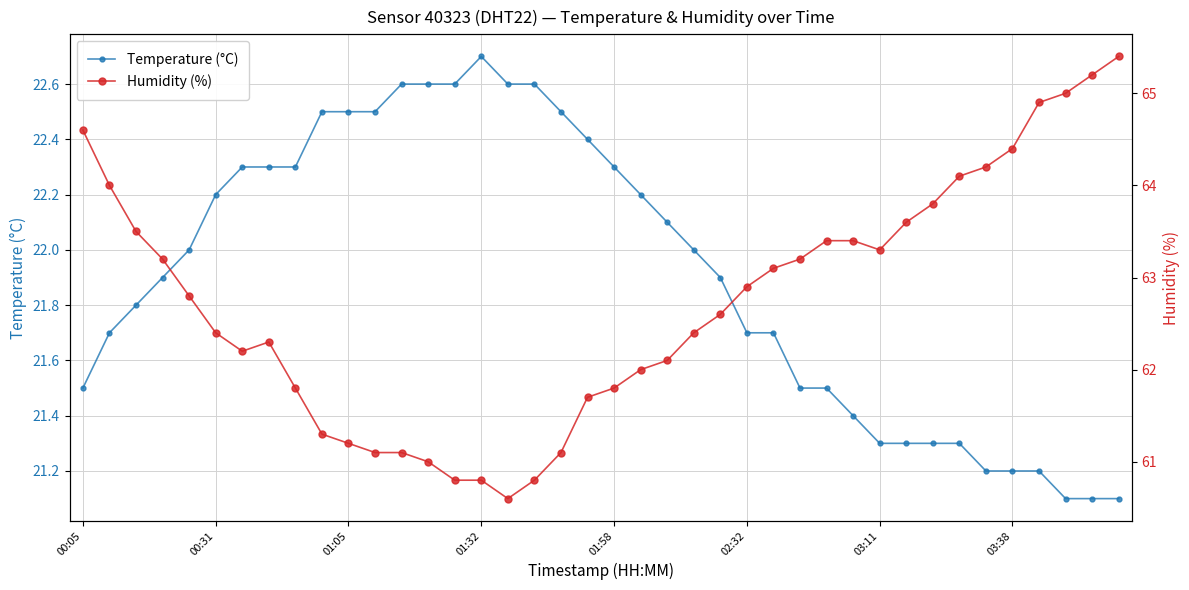

What is the highest value of the Temperature (°C) series?

22.7